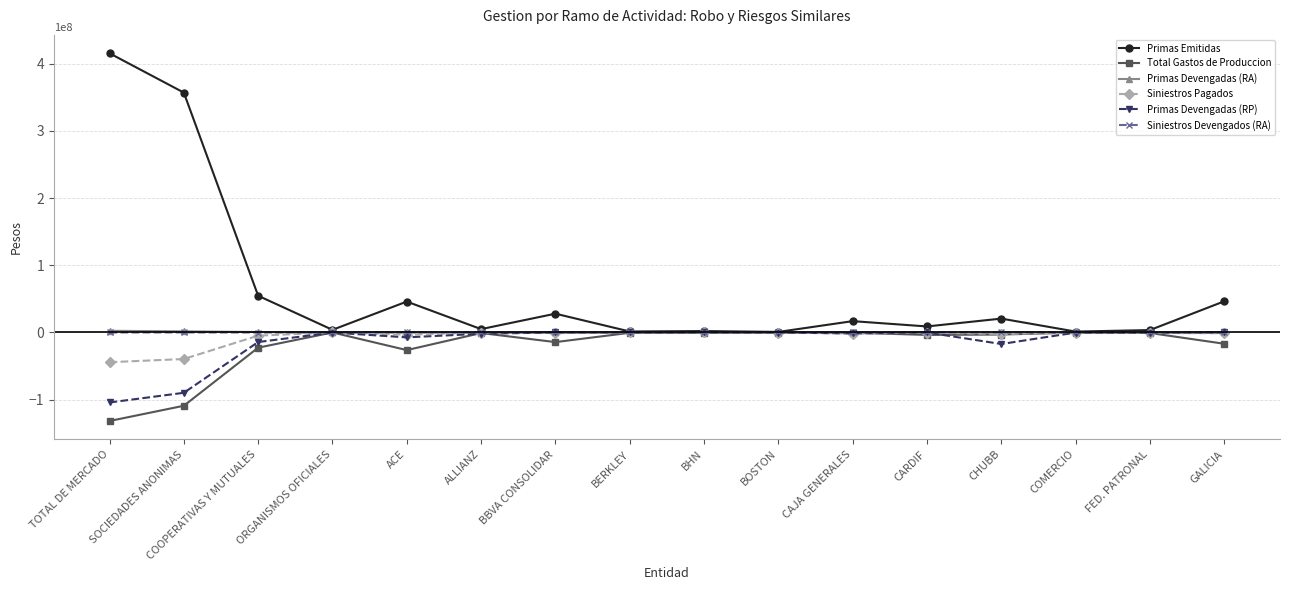

True or false: Total Gastos de Produccion has more than 1 interior local peaks.

True